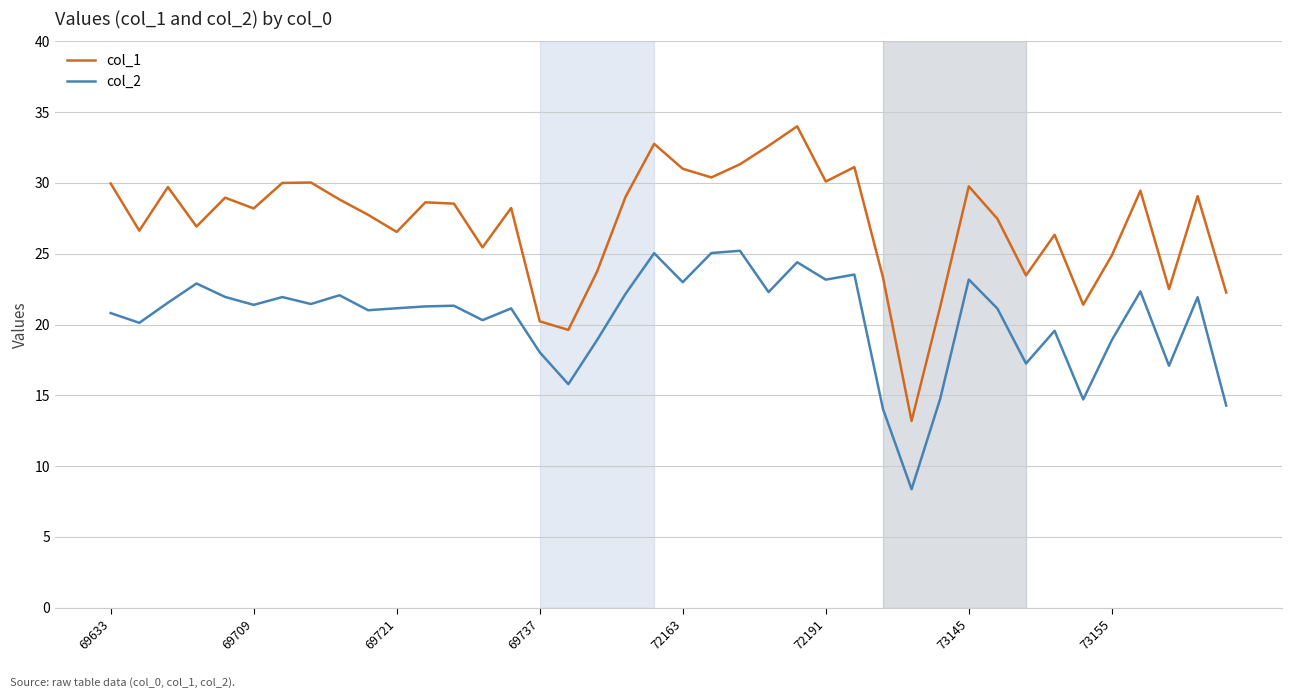

At how many categories does at least one series exceed 15?

39